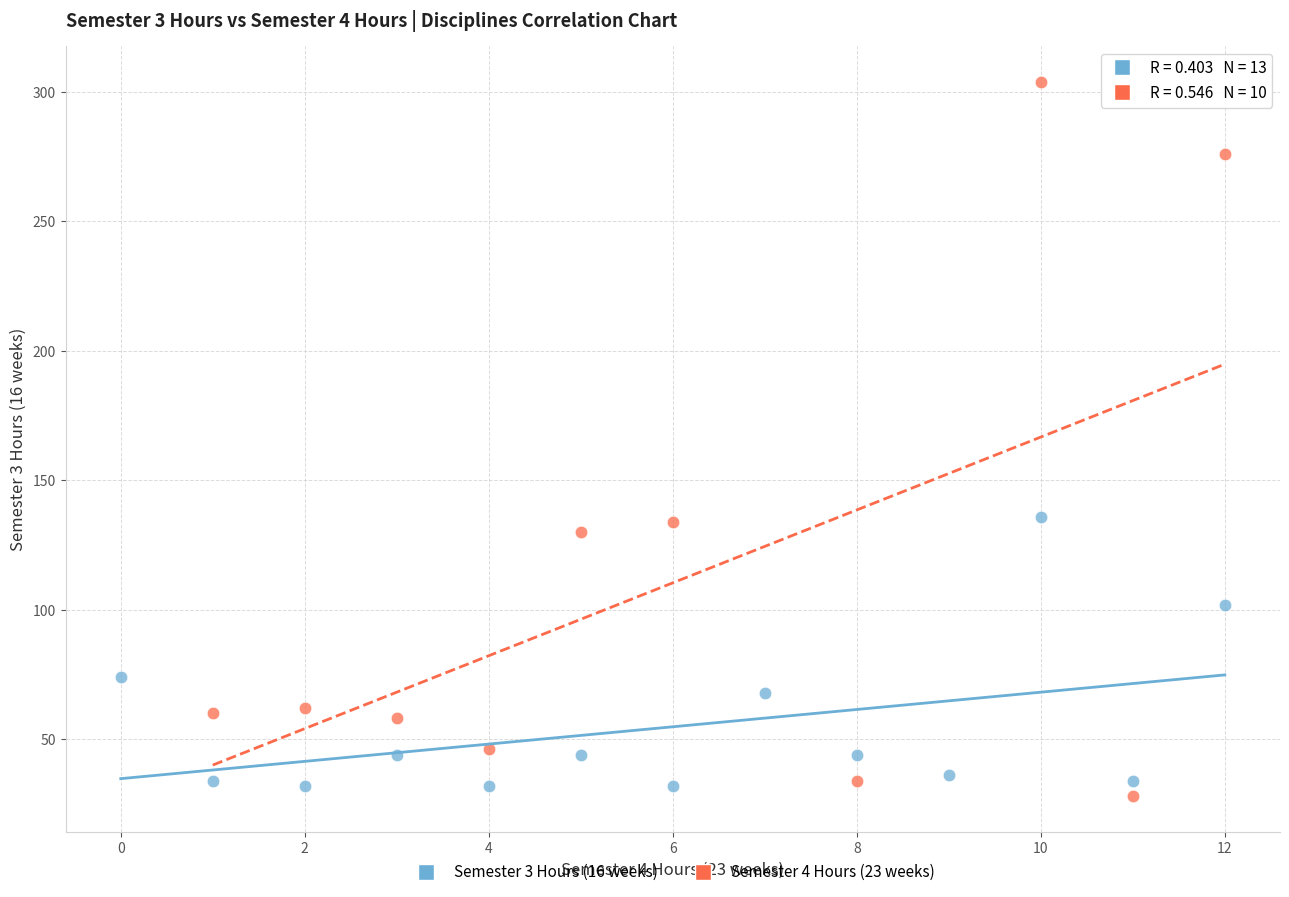

Which series reaches the maximum Y coordinate?

Semester 4 Hours (23 weeks)